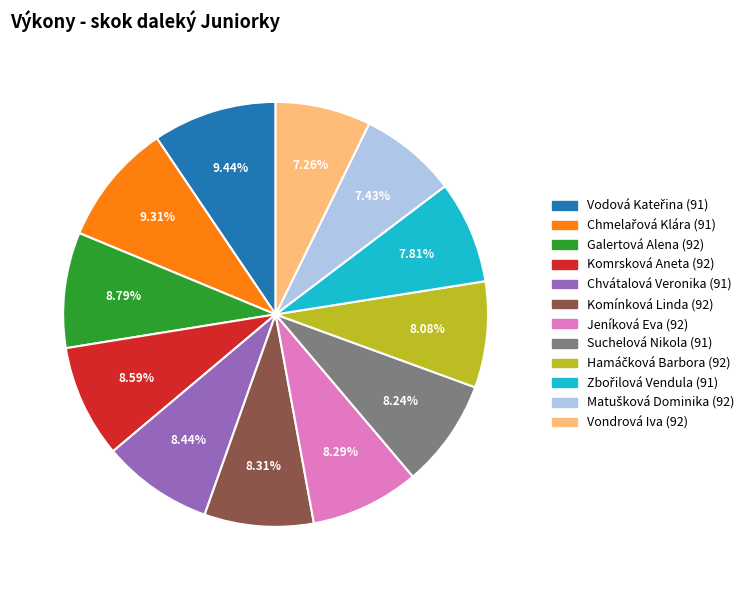

Does Galertová Alena (92) represent more than half of the total?

No